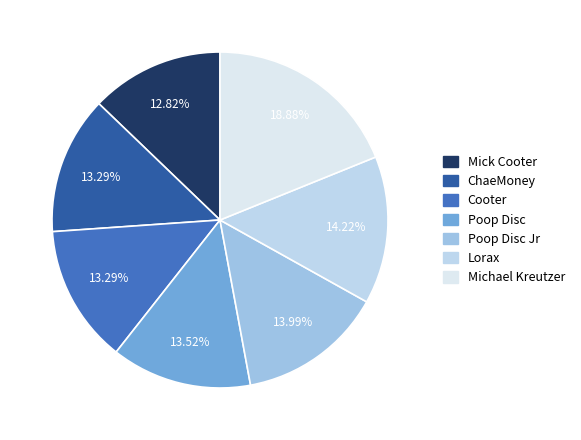

Which slice is the largest?

Michael Kreutzer